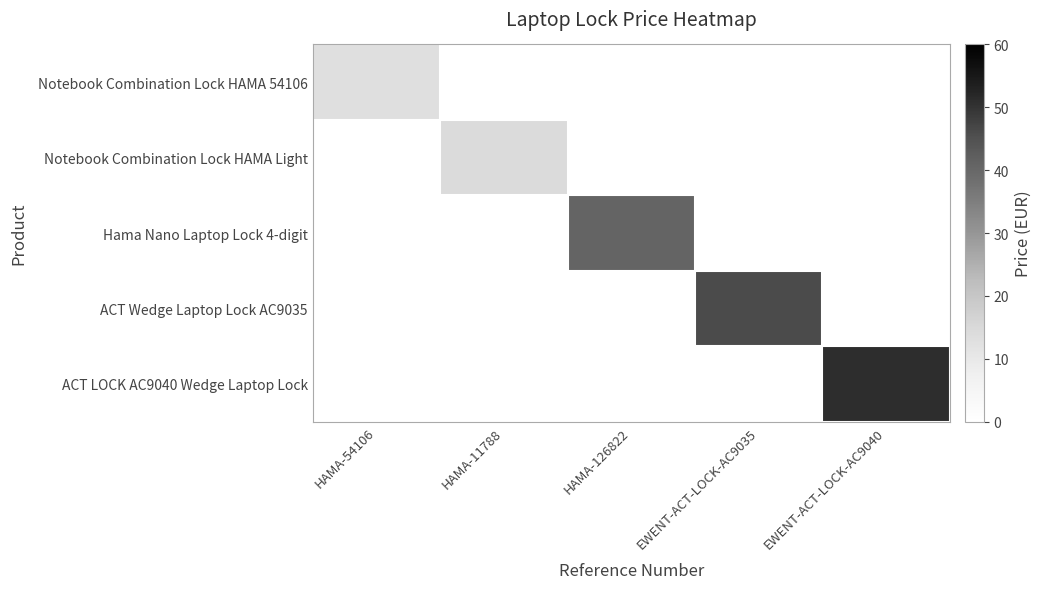

Reading left to right, transcribe all the data shown in this chart.

Notebook Combination Lock HAMA 54106: HAMA-54106=13.1	HAMA-11788=0.0	HAMA-126822=0.0	EWENT-ACT-LOCK-AC9035=0.0	EWENT-ACT-LOCK-AC9040=0.0
Notebook Combination Lock HAMA Light: HAMA-54106=0.0	HAMA-11788=14.1	HAMA-126822=0.0	EWENT-ACT-LOCK-AC9035=0.0	EWENT-ACT-LOCK-AC9040=0.0
Hama Nano Laptop Lock 4-digit: HAMA-54106=0.0	HAMA-11788=0.0	HAMA-126822=40.6	EWENT-ACT-LOCK-AC9035=0.0	EWENT-ACT-LOCK-AC9040=0.0
ACT Wedge Laptop Lock AC9035: HAMA-54106=0.0	HAMA-11788=0.0	HAMA-126822=0.0	EWENT-ACT-LOCK-AC9035=46.1	EWENT-ACT-LOCK-AC9040=0.0
ACT LOCK AC9040 Wedge Laptop Lock: HAMA-54106=0.0	HAMA-11788=0.0	HAMA-126822=0.0	EWENT-ACT-LOCK-AC9035=0.0	EWENT-ACT-LOCK-AC9040=51.0